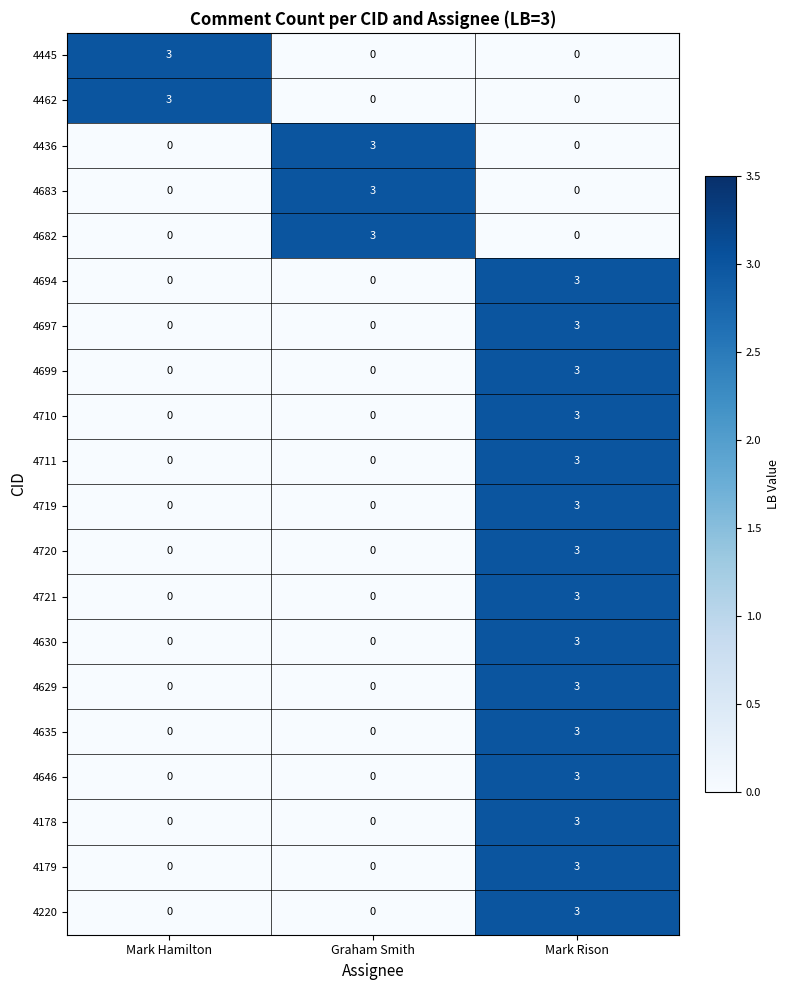

How many positive values does the 4220 series have?

1